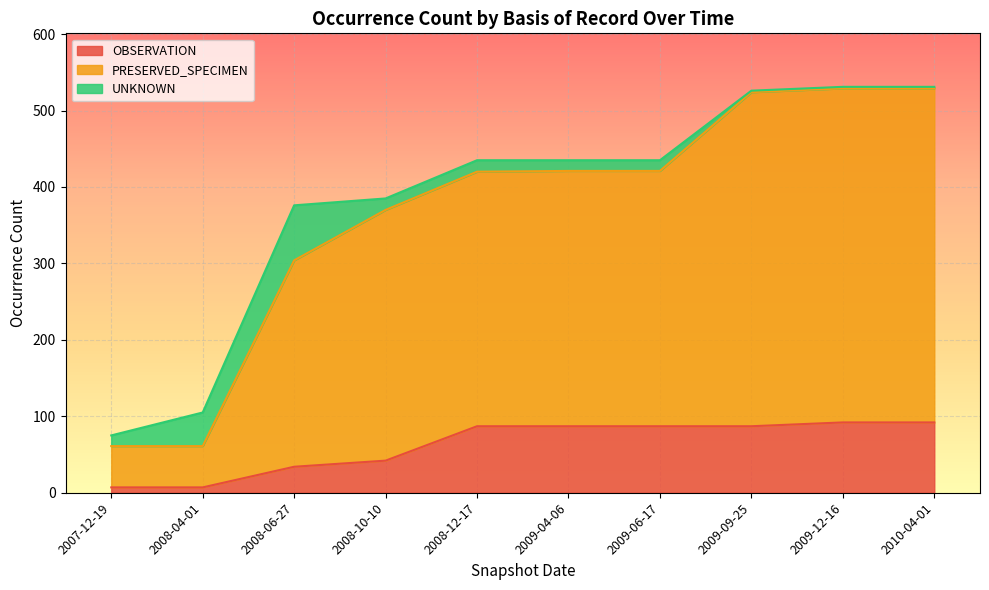

What are all the series names shown in the legend?

OBSERVATION, PRESERVED_SPECIMEN, UNKNOWN